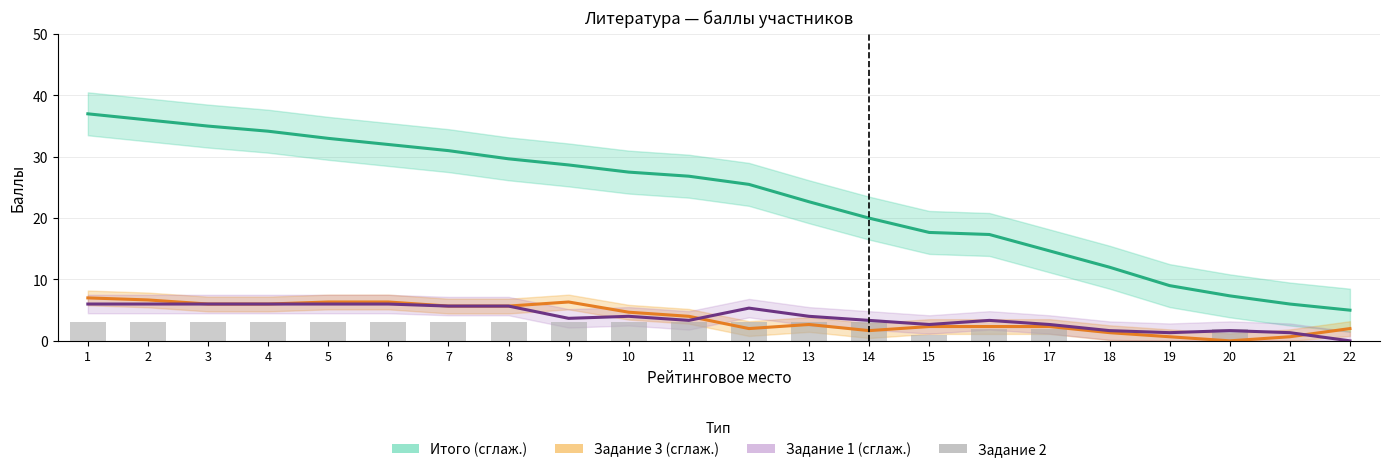

Count the Задание 2 values in the range 2 to 3.

17